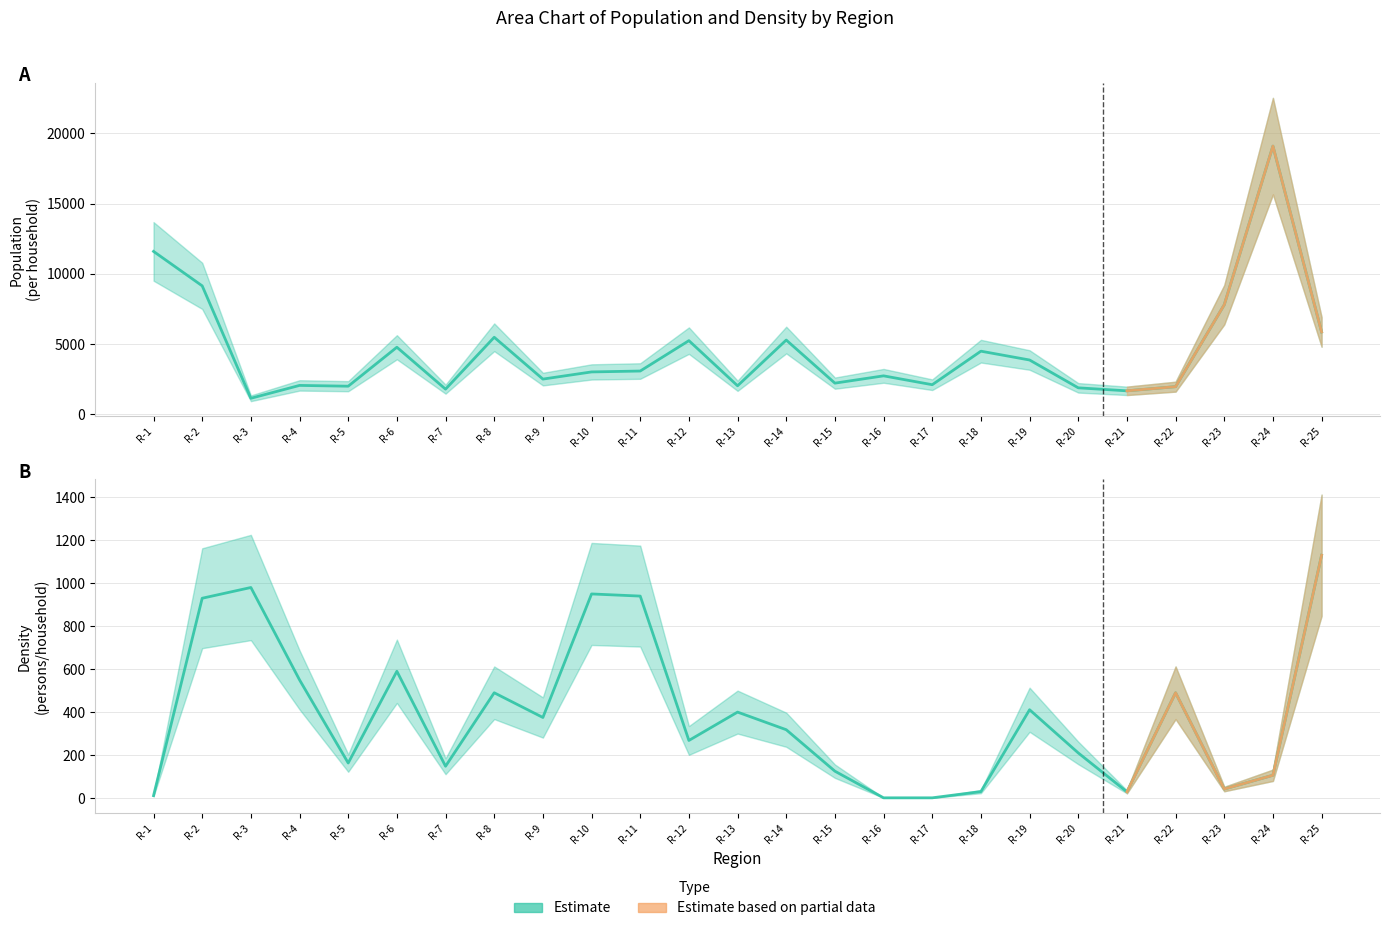

How many data points in Density (persons/household) are less than 318?

12